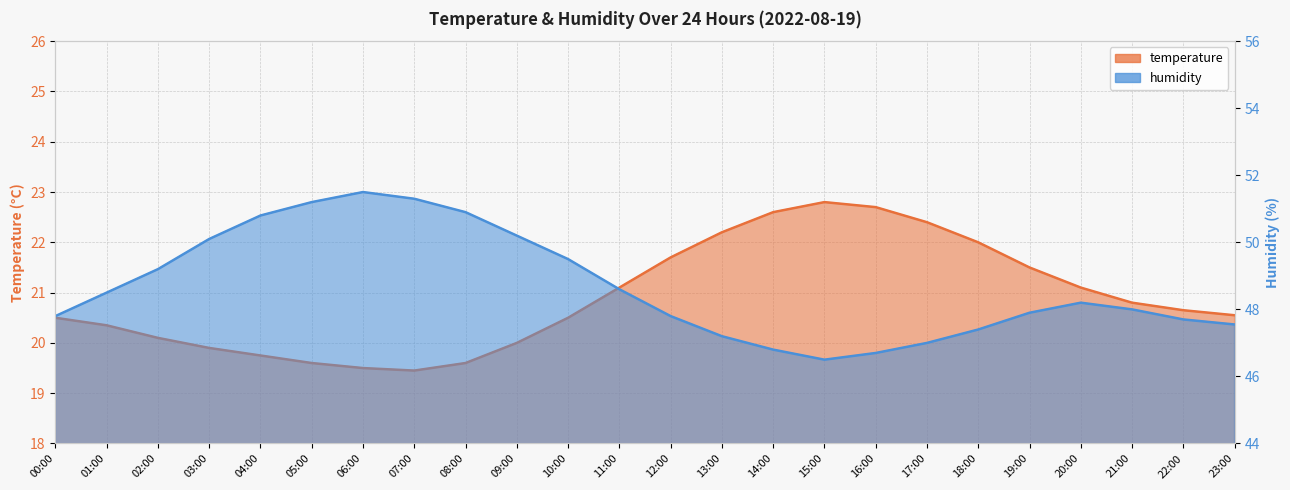

Rank the series by their maximum value, from lowest to highest.

temperature, humidity